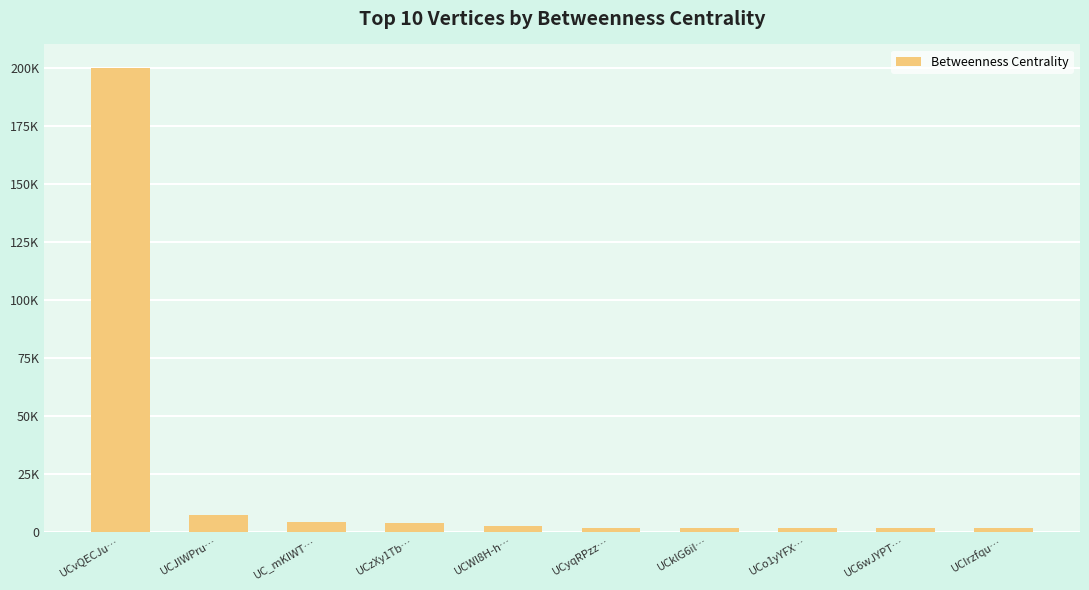

Between UCo1yYFX… and UCWl8H-h…, which is larger?

UCWl8H-h…